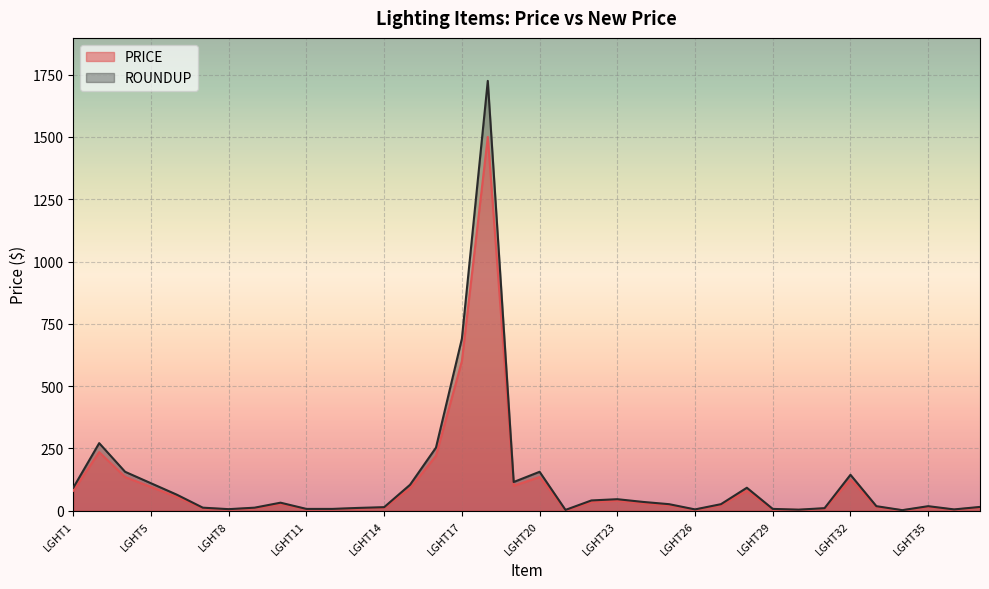

What is the value of the ROUNDUP point at the 14th from the left?

104.0